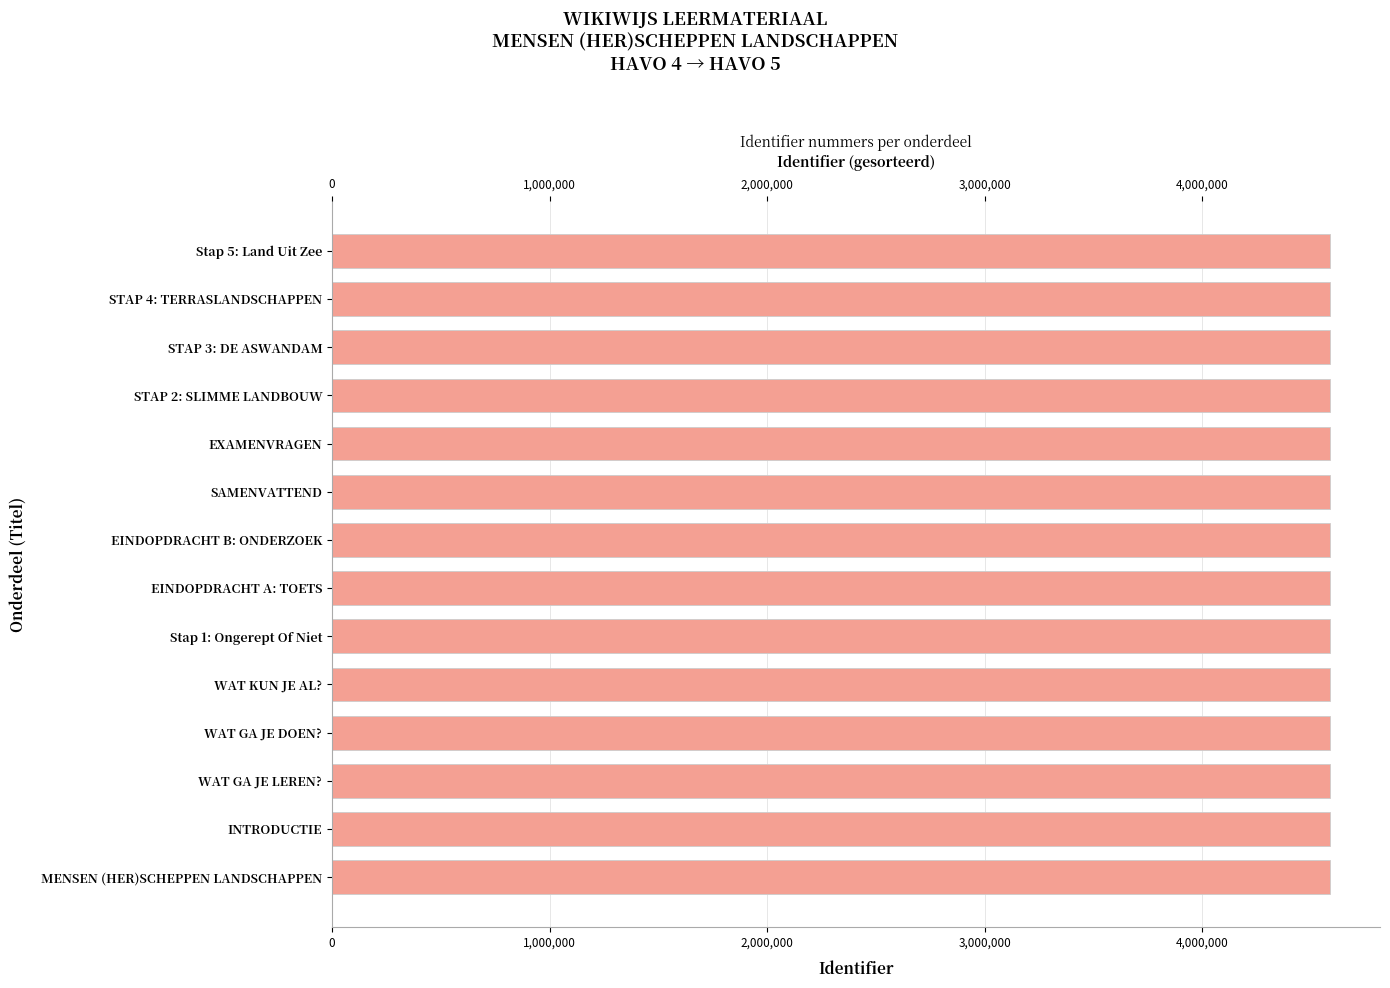

Is it true that the value at STAP 2: SLIMME LANDBOUW is 1578153?

False